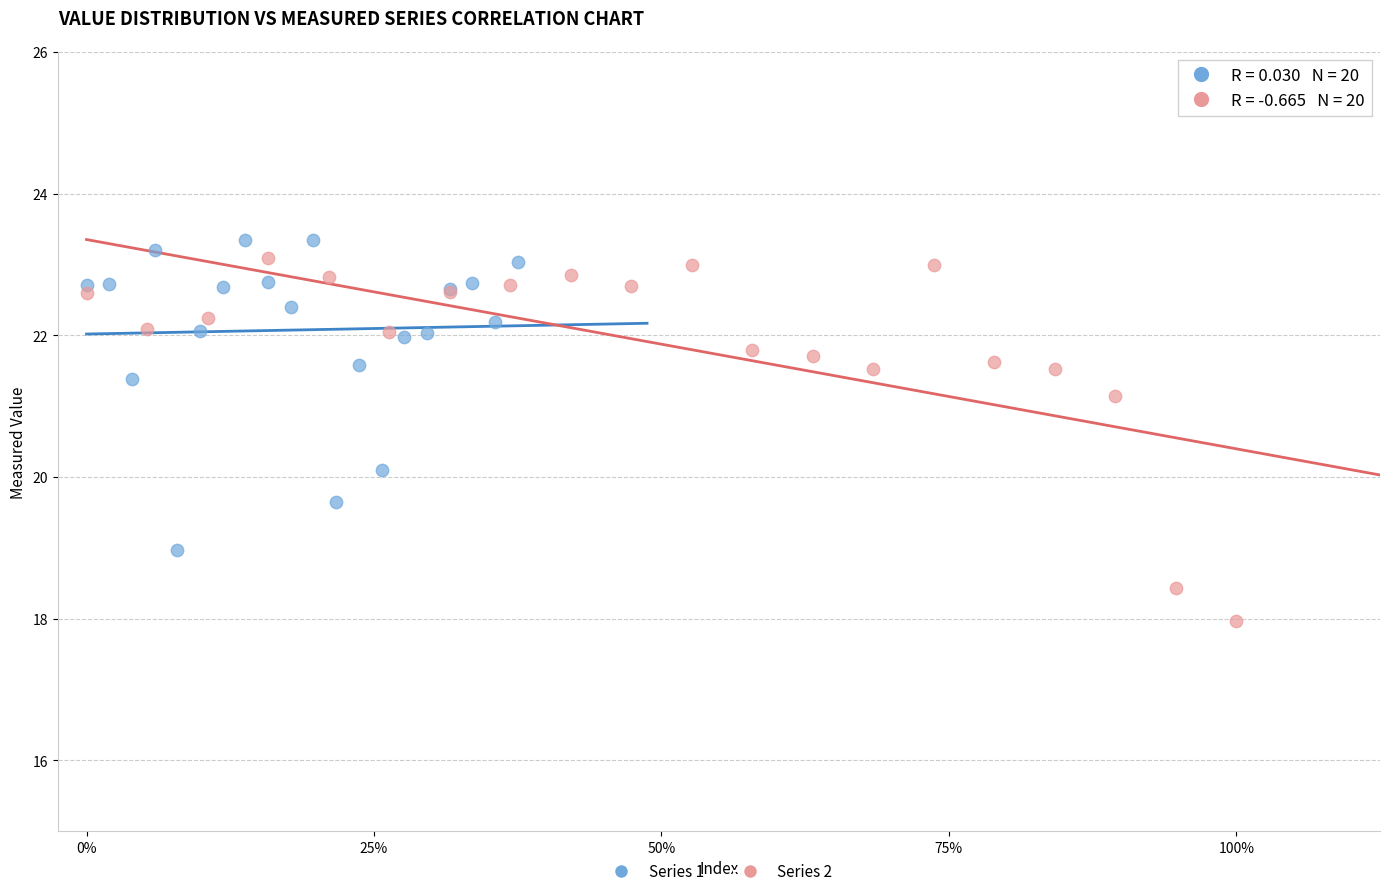

Which series contains the lowest Y value?

Series 2